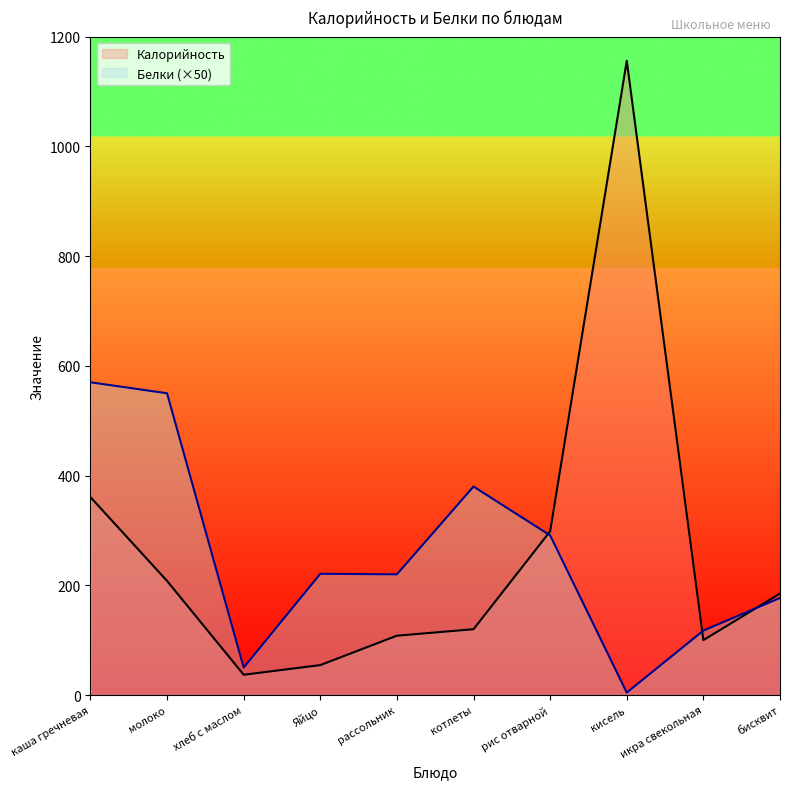

How many lines are shown in the chart?

2